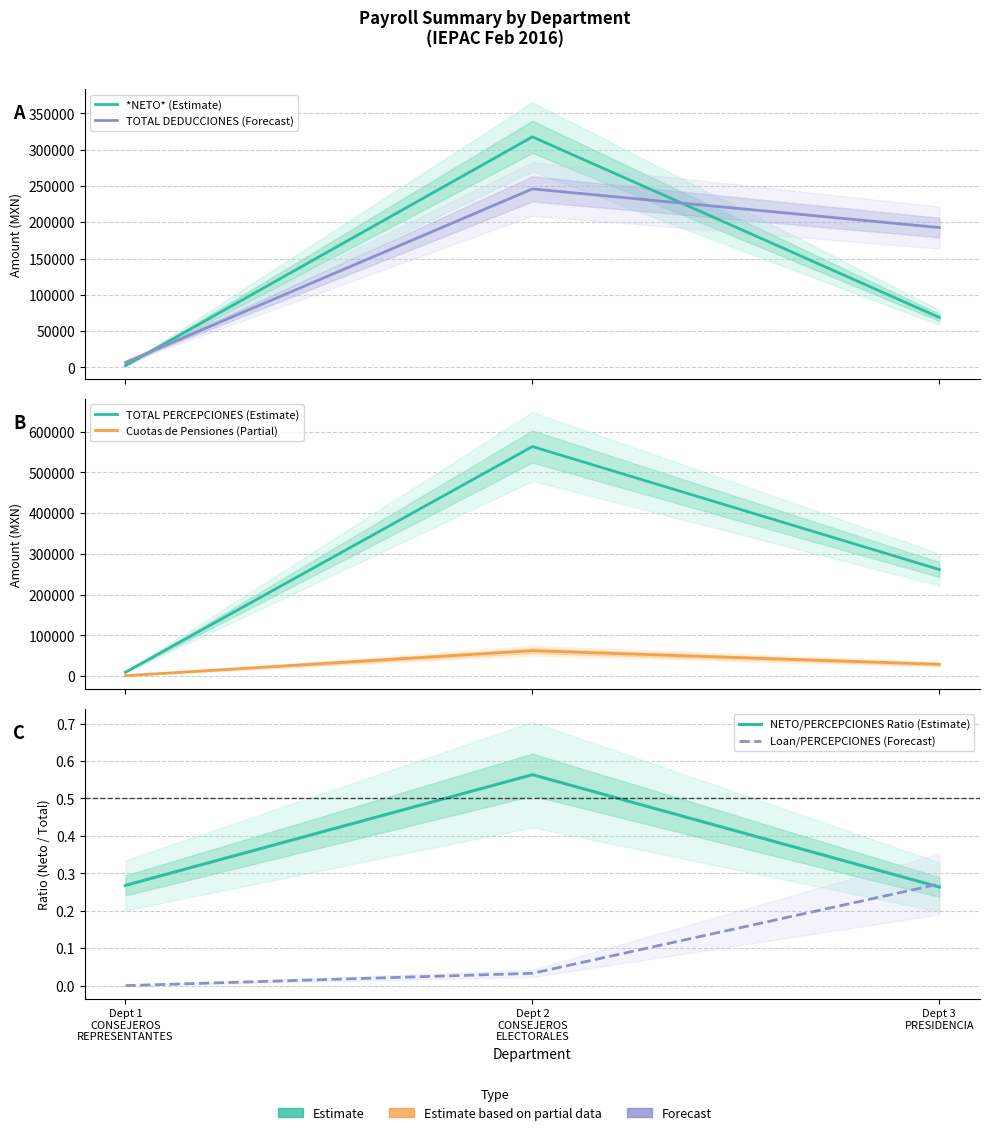

What is the difference between the maximum and minimum values in the TOTAL DEDUCCIONES (Forecast) series?

238962.4